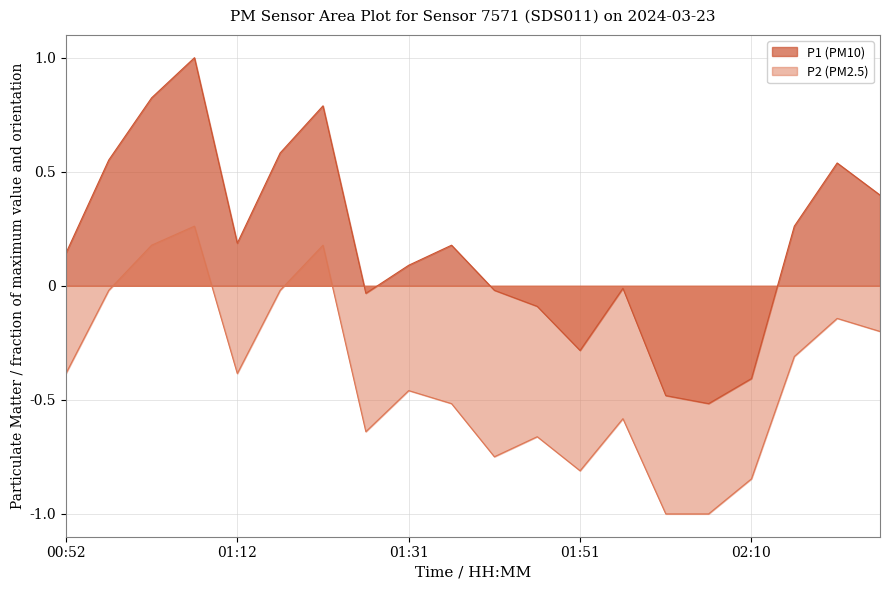

True or false: P2 has more than 0 interior local peaks.

True